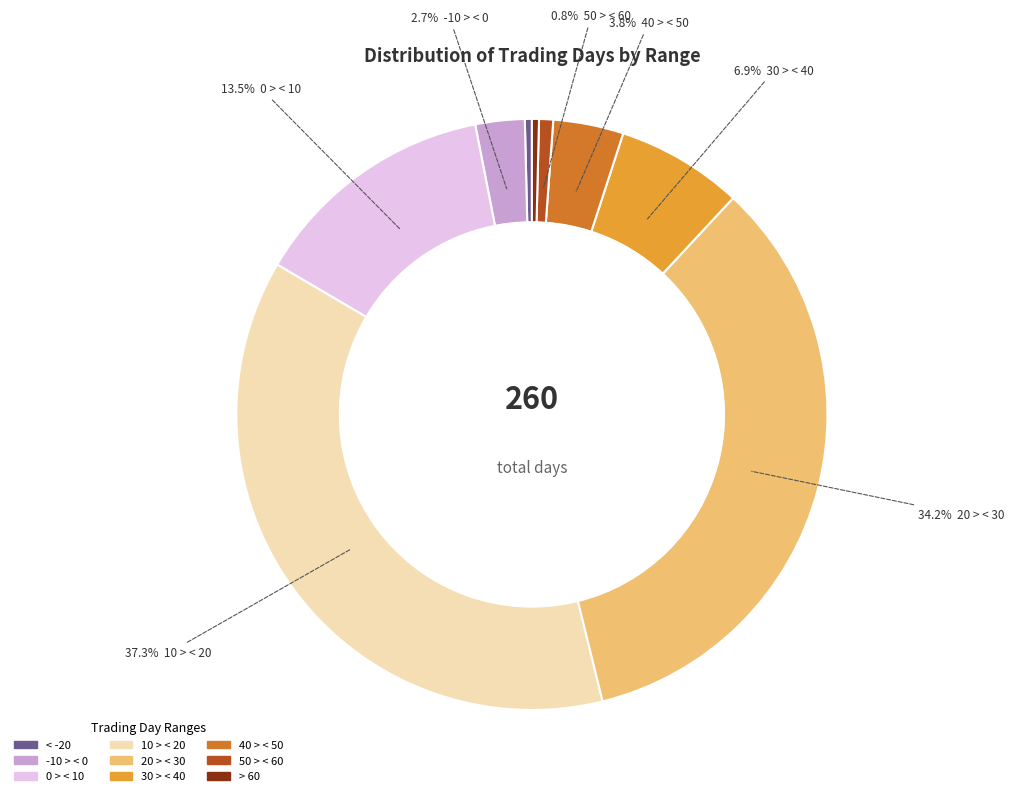

Does any single category account for the majority?

No